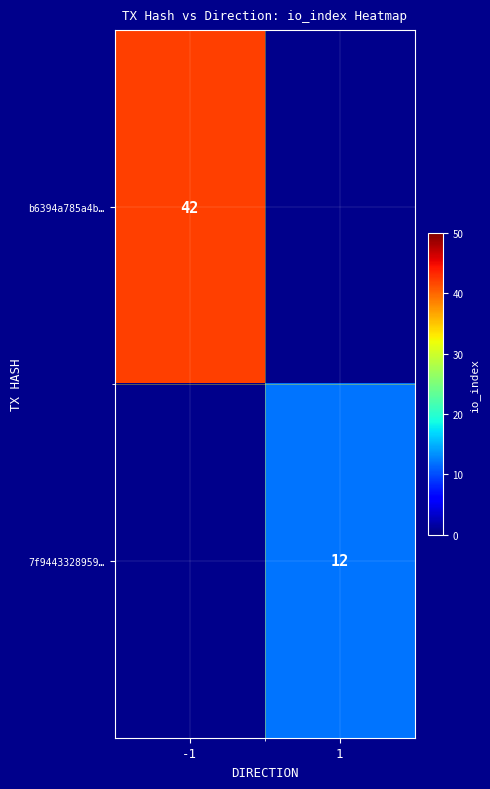

Count the number of data series in this chart.

2